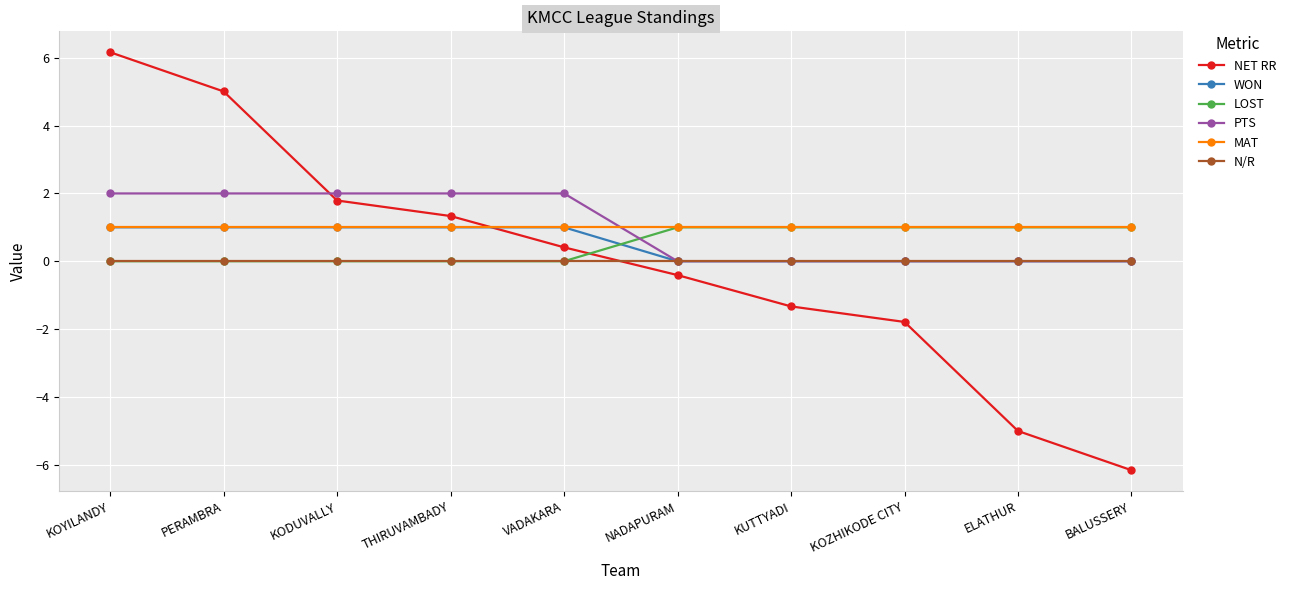

What is the difference between the maximum and minimum values in the LOST series?

1.0